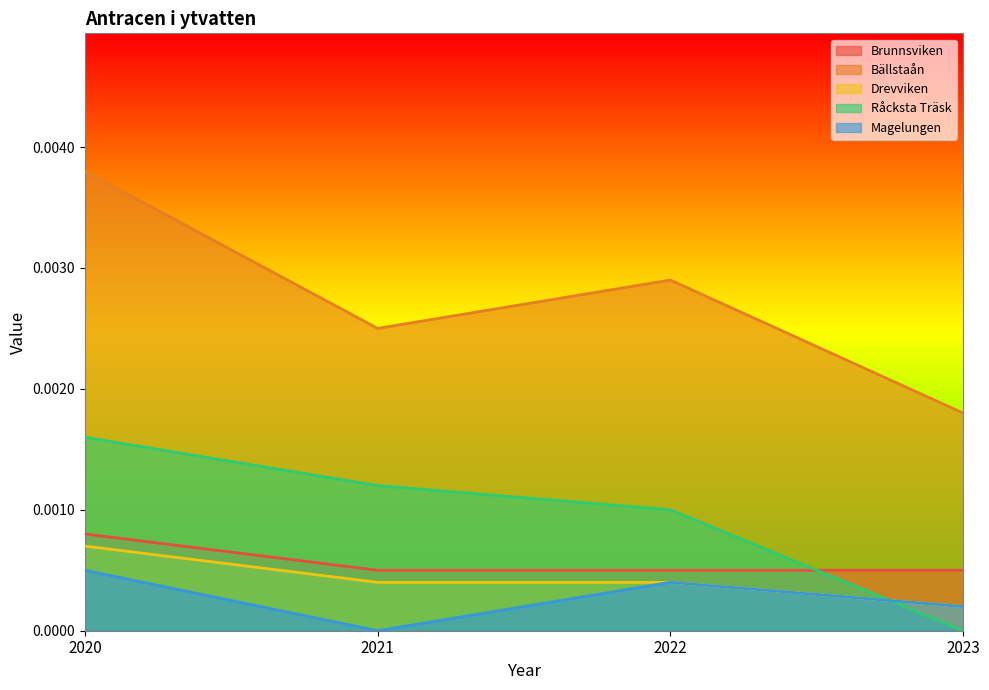

Is the value of Brunnsviken at 2023 greater than the value of Drevviken at 2021?

Yes